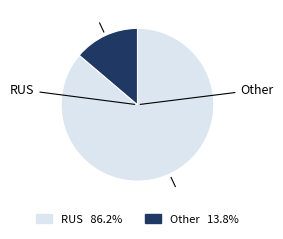

Rank the categories by value from lowest to highest.

Other, RUS